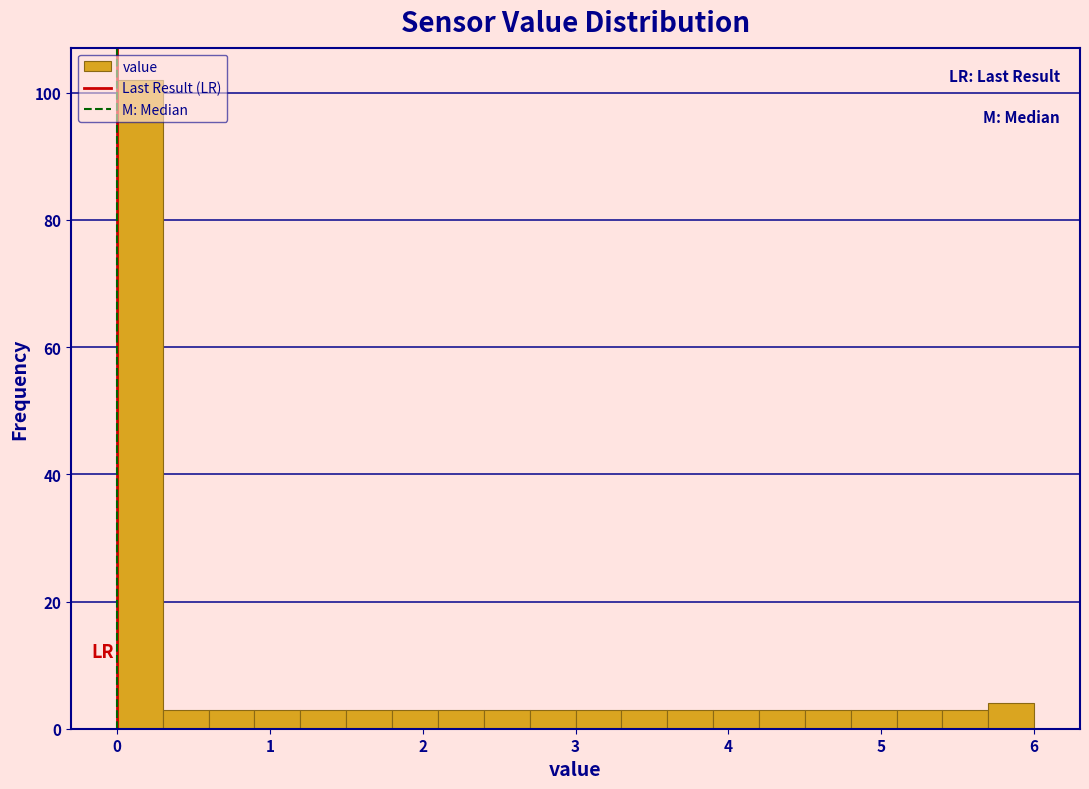

Read against the x-axis, roughly where is the centre of the tallest bar?

0.2